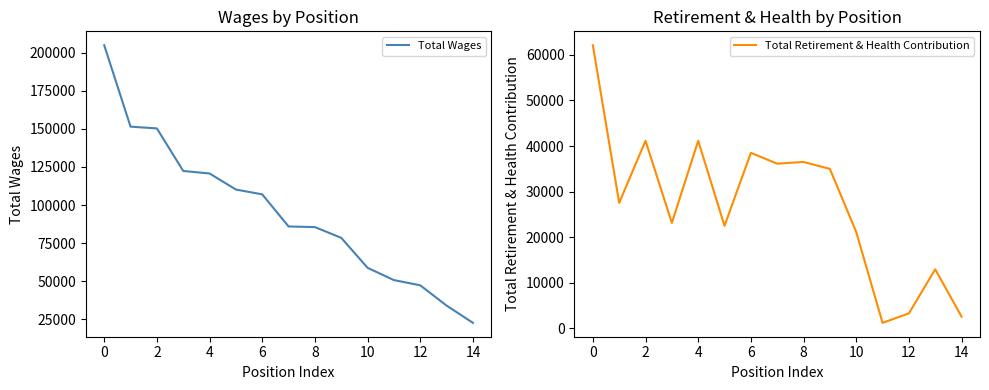

What is the maximum value shown in the chart?

204993